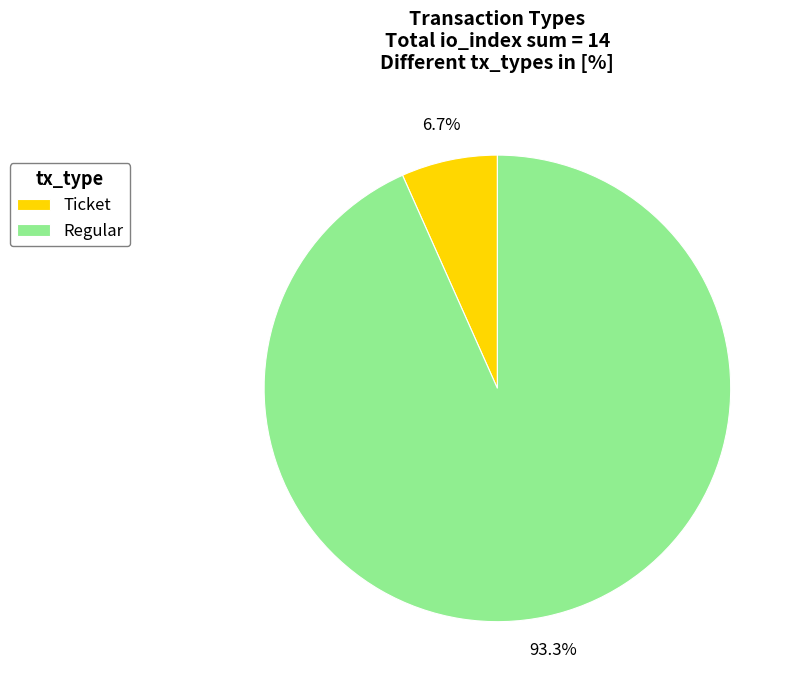

Is the sum of Regular and Ticket greater than half?

Yes